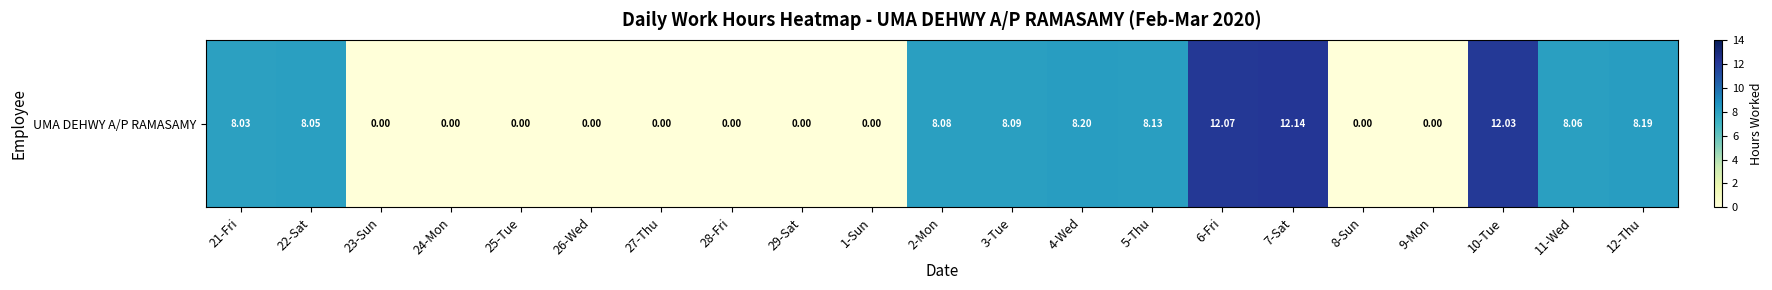

List the labels in order of value, smallest first.

23-Sun, 24-Mon, 25-Tue, 26-Wed, 27-Thu, 28-Fri, 29-Sat, 1-Sun, 8-Sun, 9-Mon, 21-Fri, 22-Sat, 11-Wed, 2-Mon, 3-Tue, 5-Thu, 12-Thu, 4-Wed, 10-Tue, 6-Fri, 7-Sat